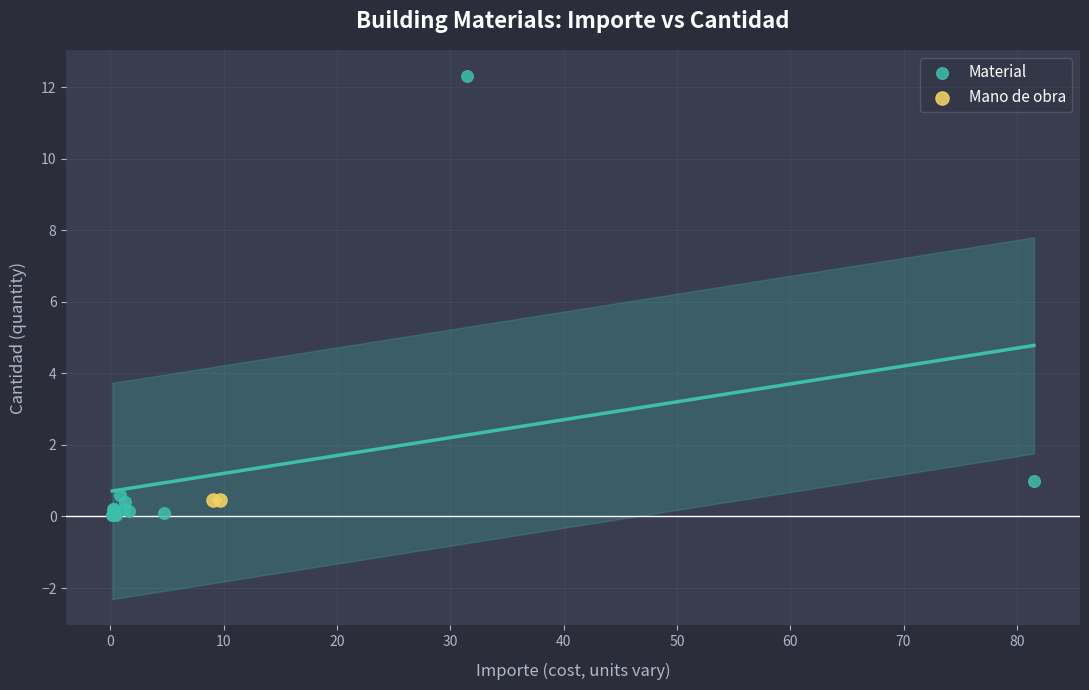

What are all the series names shown in the legend?

Material, Mano de obra